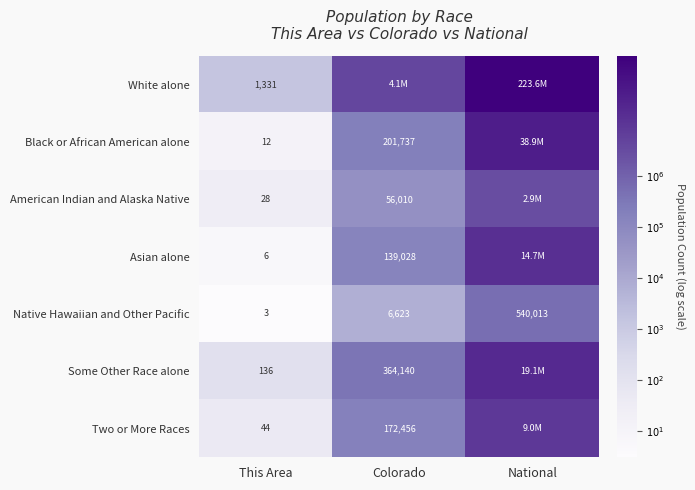

Rank the series at This Area from highest to lowest value.

White alone, Some Other Race alone, Two or More Races, American Indian and Alaska Native, Black or African American alone, Asian alone, Native Hawaiian and Other Pacific